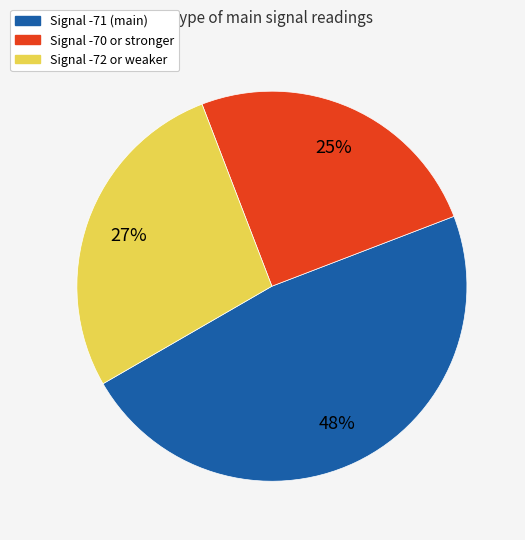

To the nearest percent, what is the average slice percentage?

33%